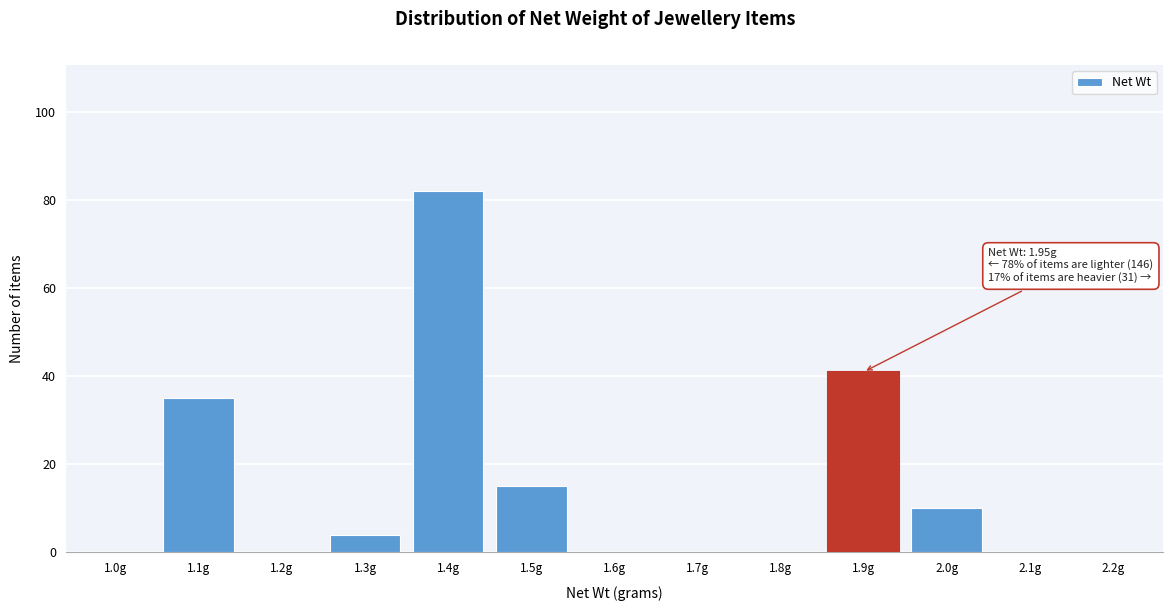

What is the sum of the values at 1.9g and 1.5g?

56